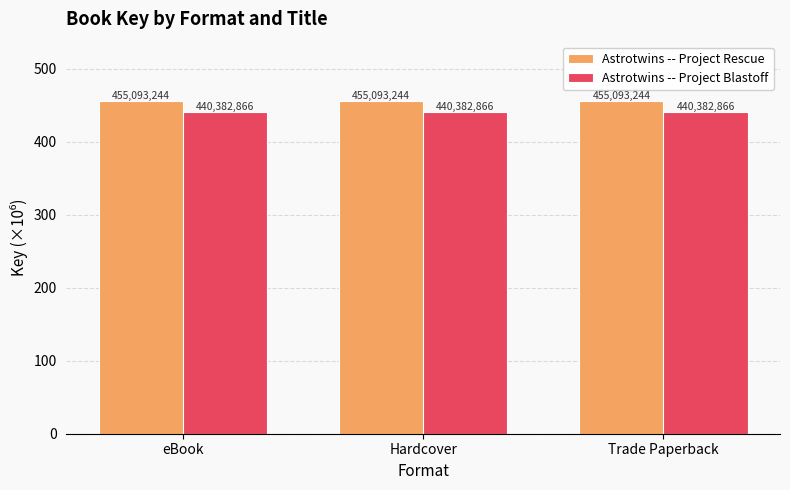

Are the bars horizontal?

No